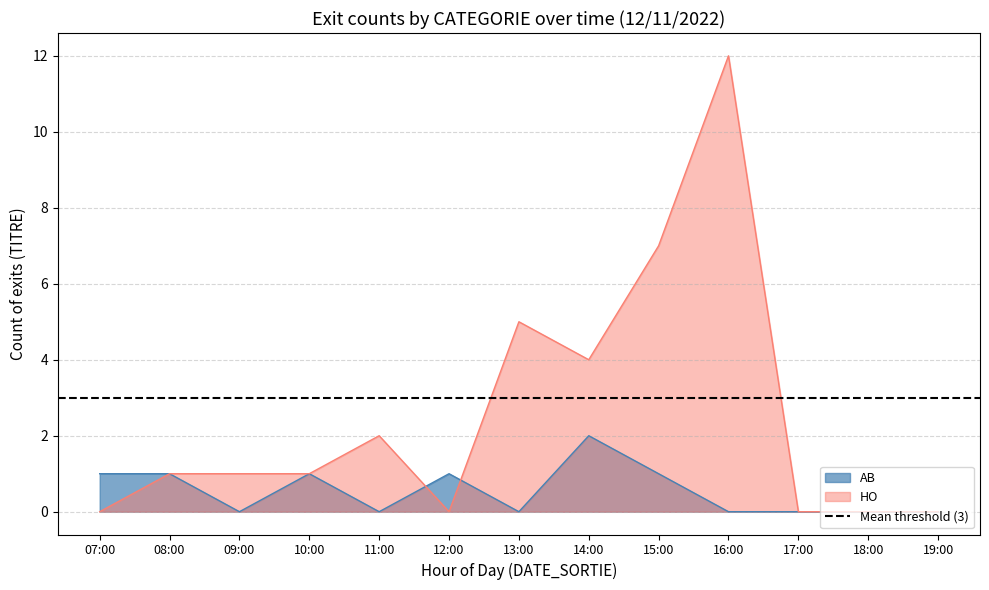

What is the label of the 8th point from the right?

12:00